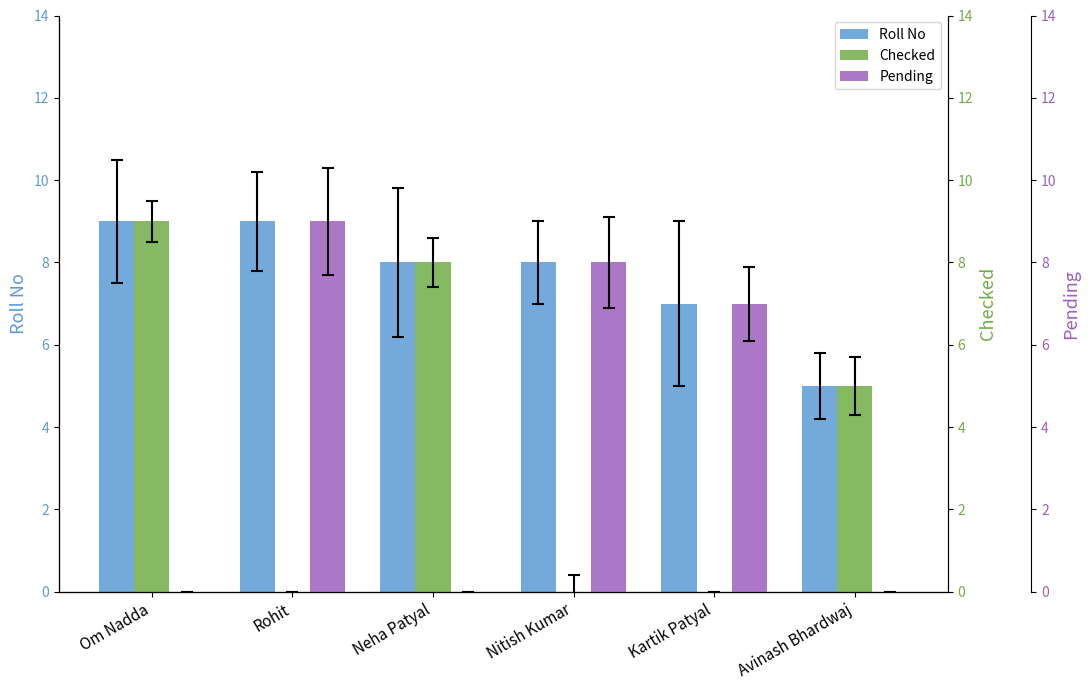

Reading left to right, list all the values displayed in this chart.

Roll No: Om Nadda=9	Rohit=9	Neha Patyal=8	Nitish Kumar=8	Kartik Patyal=7	Avinash Bhardwaj=5
Checked: Om Nadda=9	Rohit=0	Neha Patyal=8	Nitish Kumar=0	Kartik Patyal=0	Avinash Bhardwaj=5
Pending: Om Nadda=0	Rohit=9	Neha Patyal=0	Nitish Kumar=8	Kartik Patyal=7	Avinash Bhardwaj=0